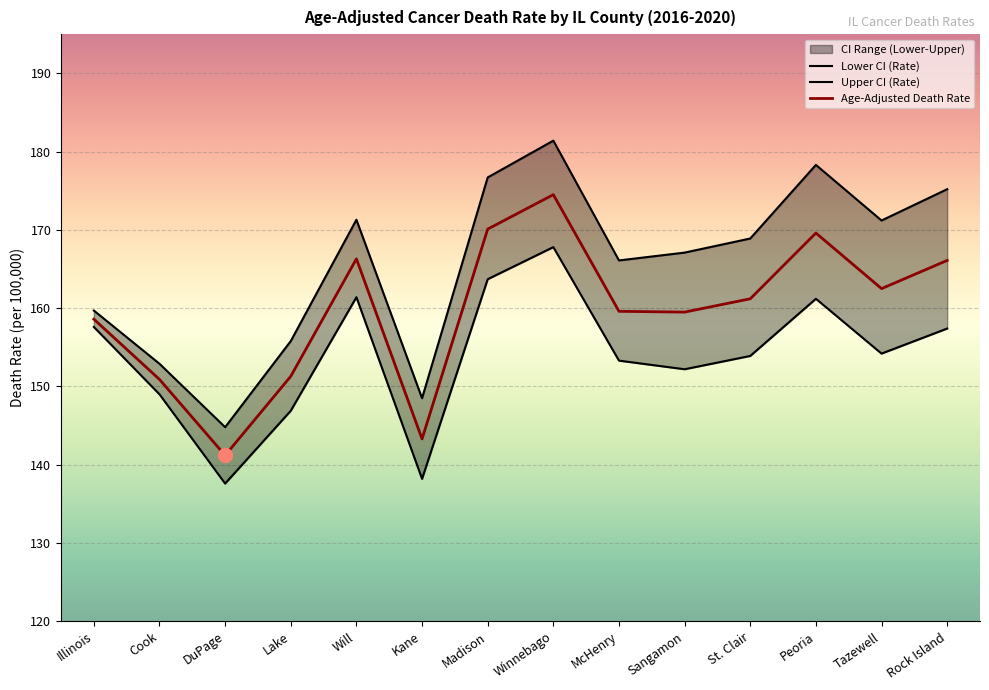

What is the minimum value for Age-Adjusted Death Rate?

141.2